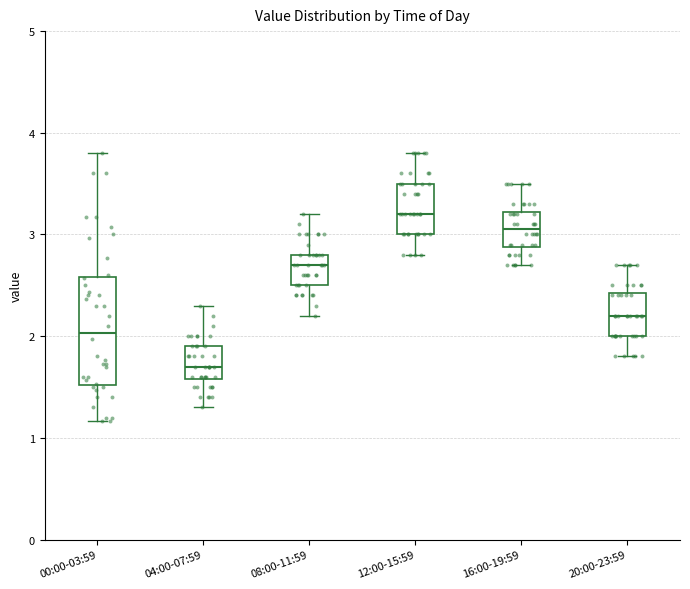

Reading left to right, read every box against the y-axis: the position of its median line, the range the box covers, and the ends of its whiskers. The values are not printed on the chart, so give them approximately, as read against the axis.

00:00-03:59: median 2.0, box 1.5 to 2.6, whiskers 1.2 to 3.8
04:00-07:59: median 1.7, box 1.6 to 1.9, whiskers 1.3 to 2.3
08:00-11:59: median 2.7, box 2.5 to 2.8, whiskers 2.2 to 3.2
12:00-15:59: median 3.2, box 3.0 to 3.5, whiskers 2.8 to 3.8
16:00-19:59: median 3.1, box 2.9 to 3.2, whiskers 2.7 to 3.5
20:00-23:59: median 2.2, box 2.0 to 2.4, whiskers 1.8 to 2.7